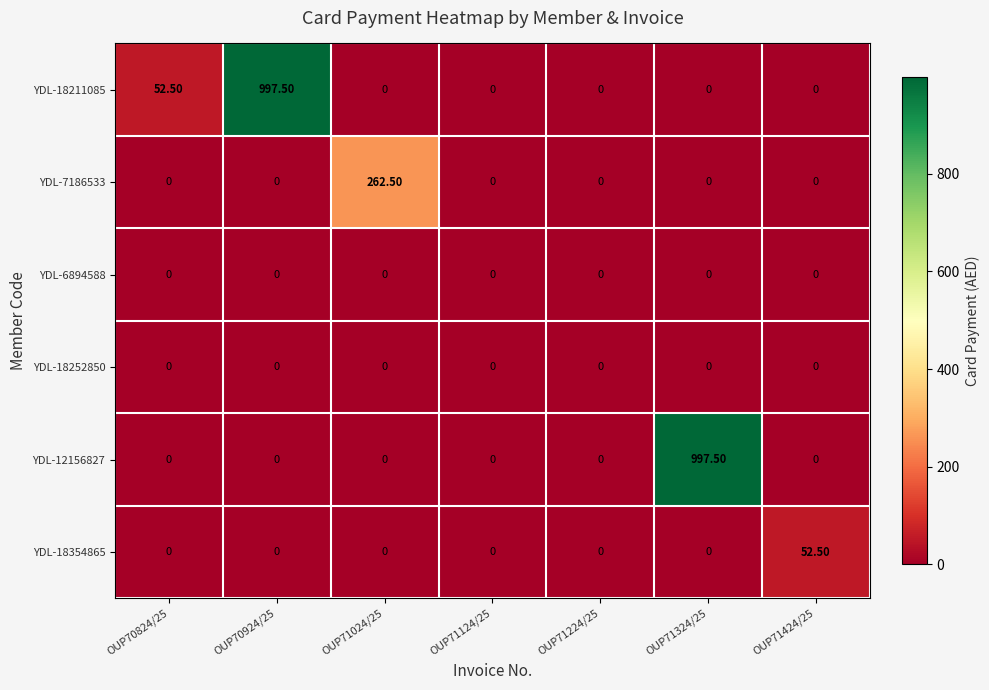

Which series has the largest total across all categories?

YDL-18211085